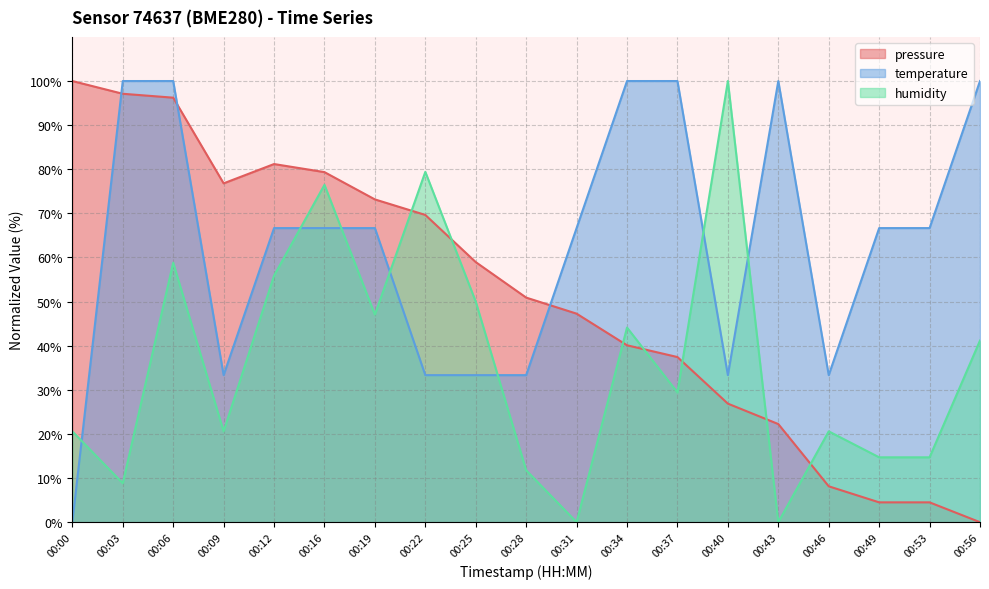

What is the difference between the second highest and minimum values in the temperature series?

100.0